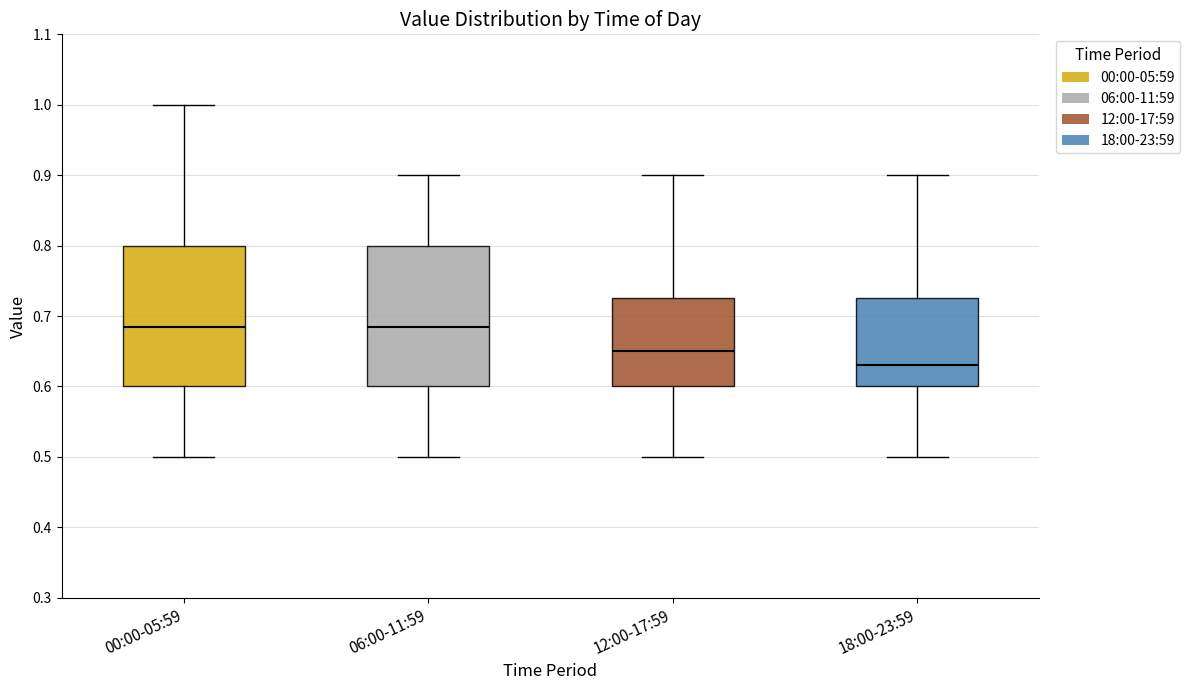

Where does the upper whisker of the box for 18:00-23:59 end on the y-axis? The values are not printed on the chart, so give them approximately, as read against the axis.

0.90